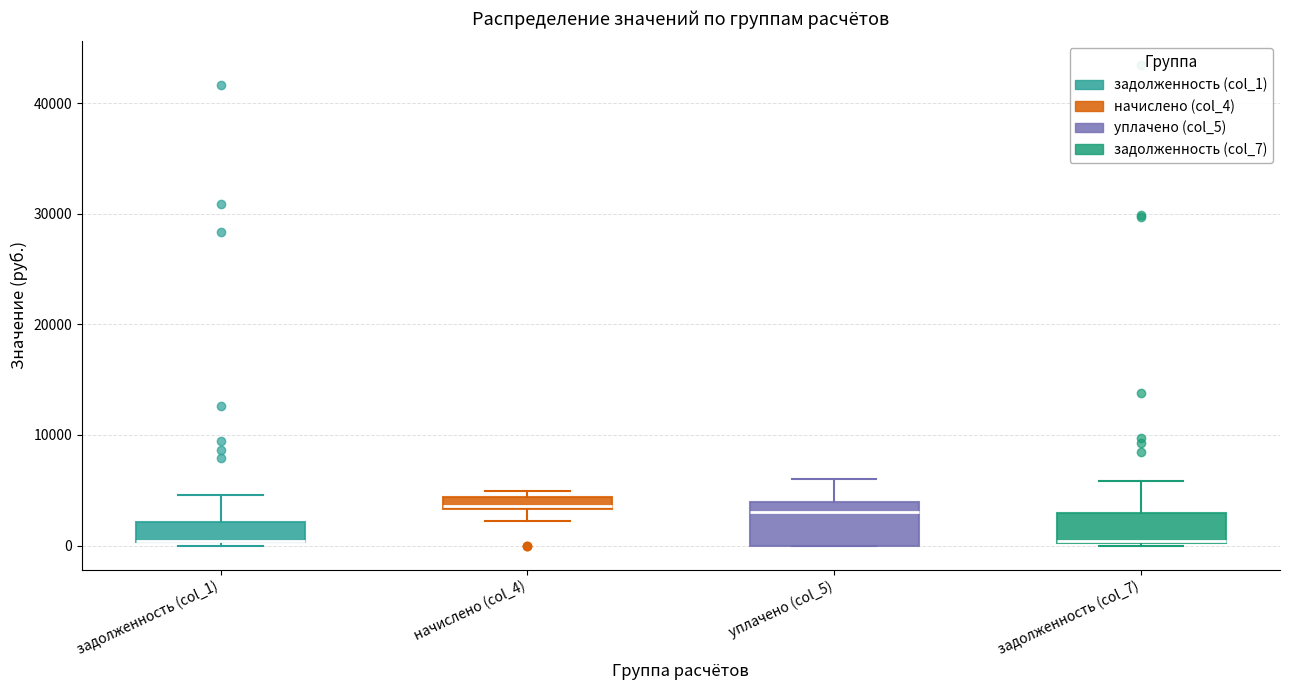

Comparing the boxes themselves (not the whiskers), which one is the tallest?

уплачено (col_5)